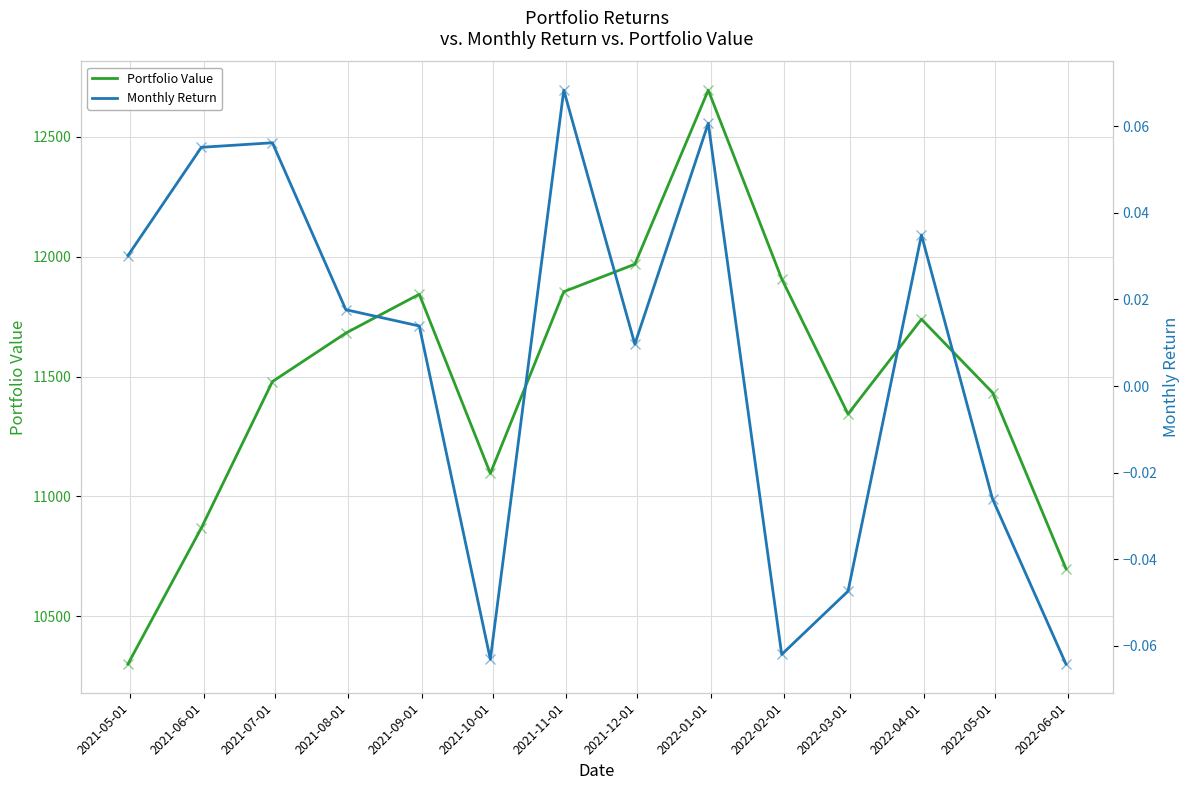

What is the minimum value for Monthly Return?

-0.1